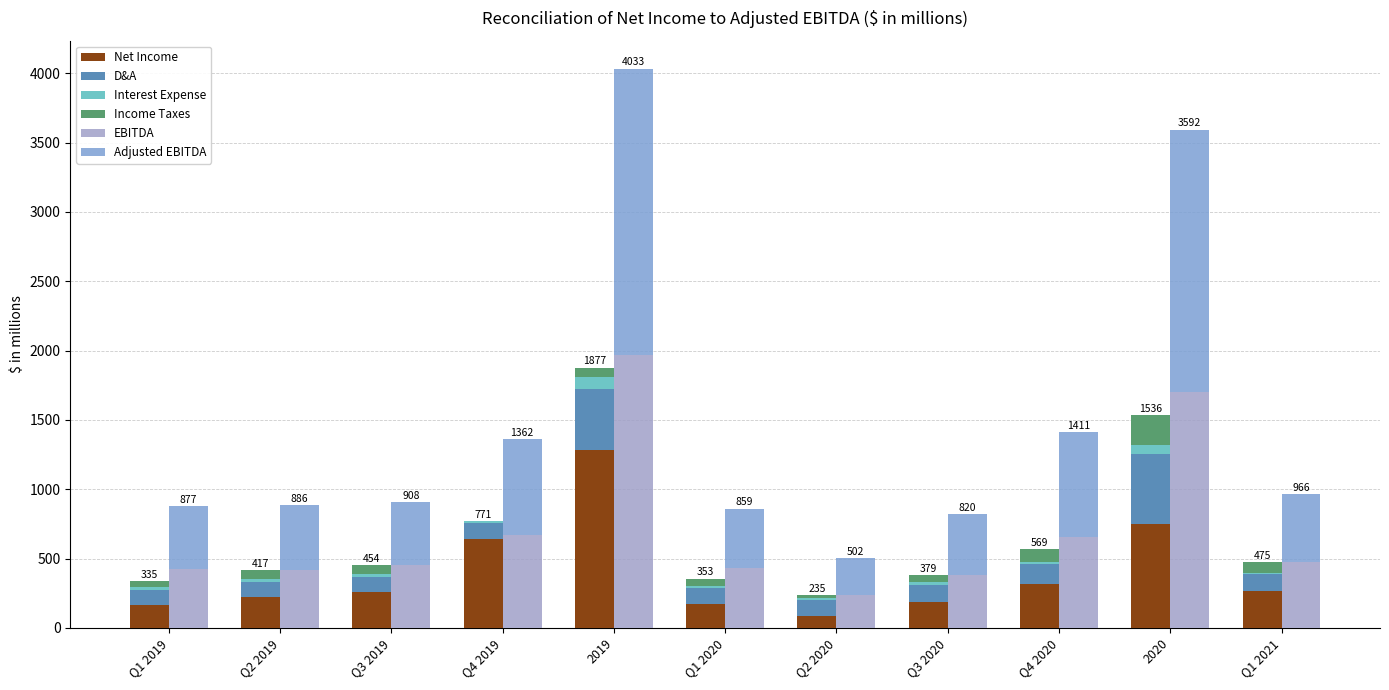

What value does the Interest Expense series have at Q3 2019?

21.8